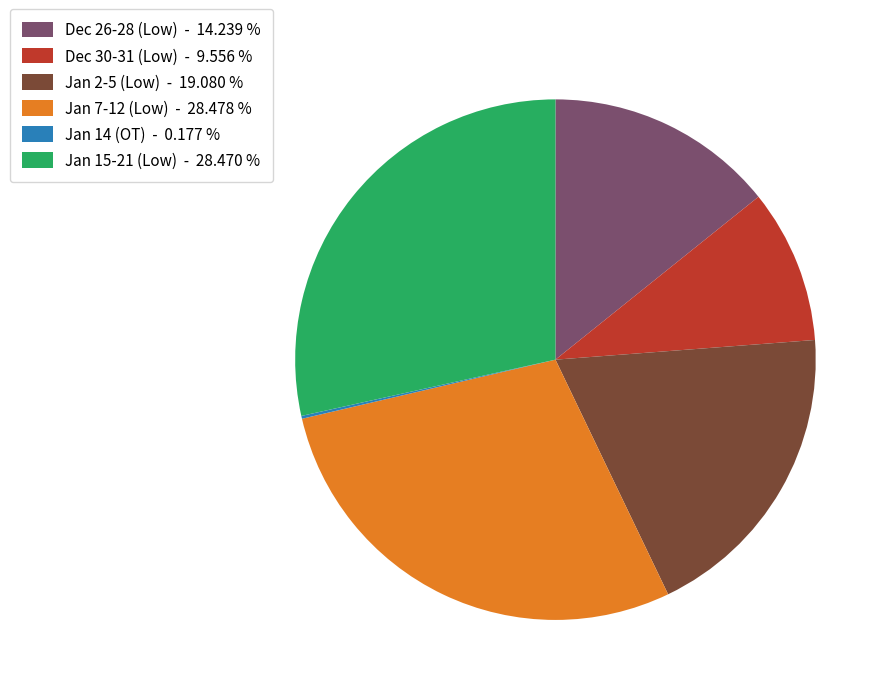

Combined, do Jan 7-12 (Low) - 28.478 % and Jan 15-21 (Low) - 28.470 % account for over 50%?

Yes